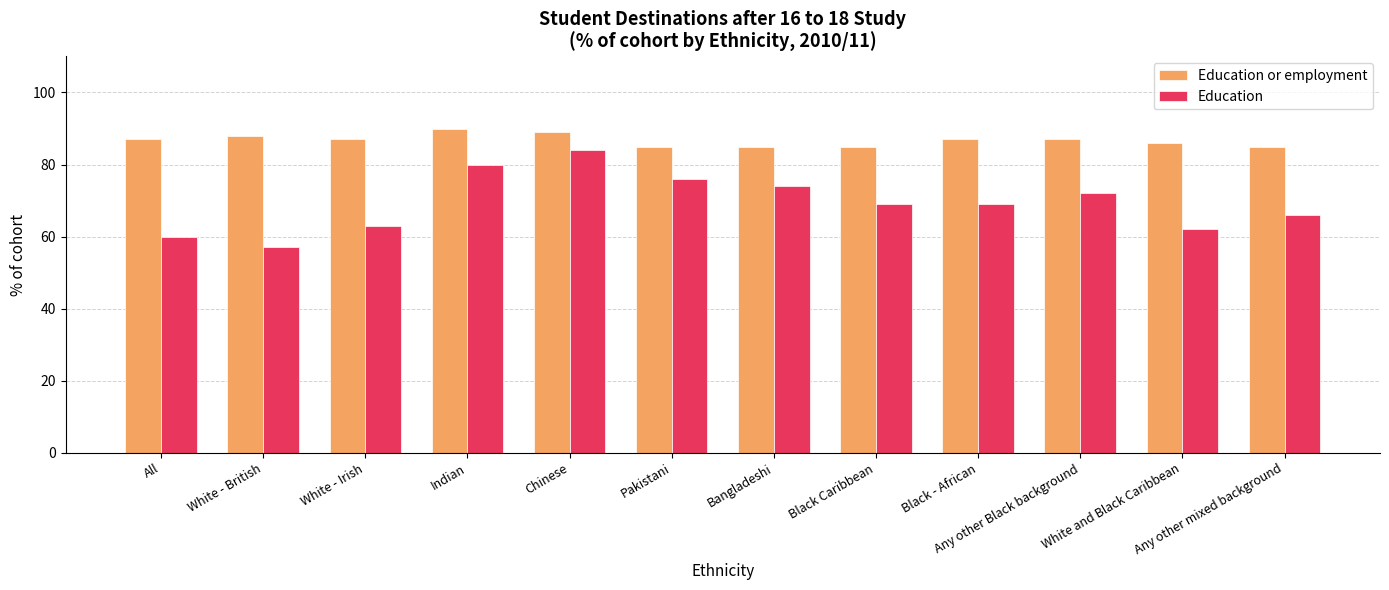

What is the greatest value displayed?

90